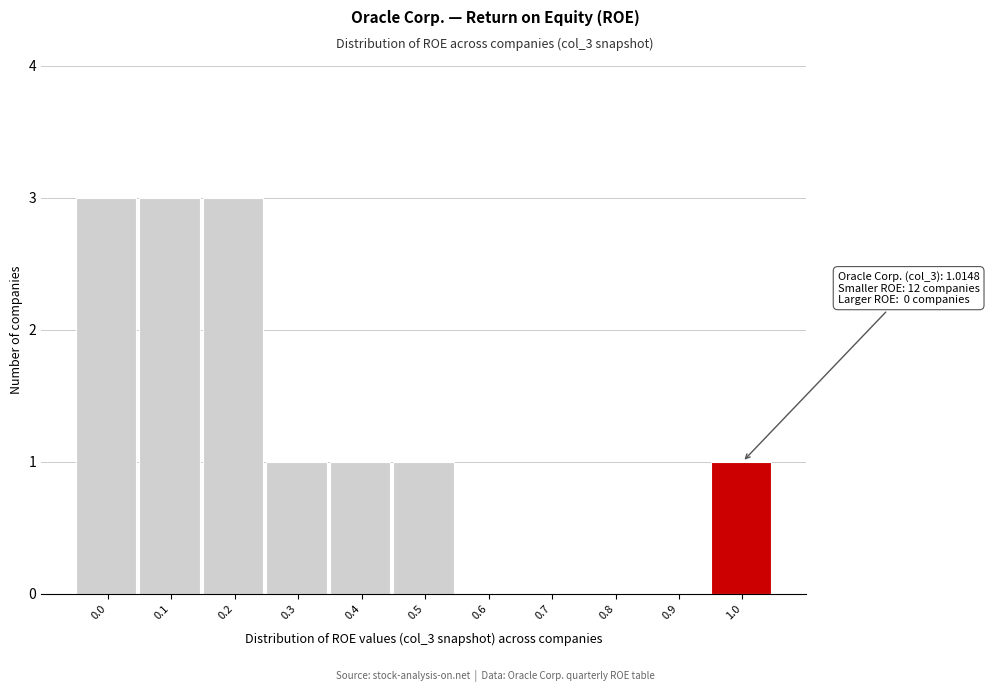

Reading left to right, transcribe all the data shown in this chart.

0.0=3	0.1=3	0.2=3	0.3=1	0.4=1	0.5=1	0.6=0	0.7=0	0.8=0	0.9=0	1.0=1